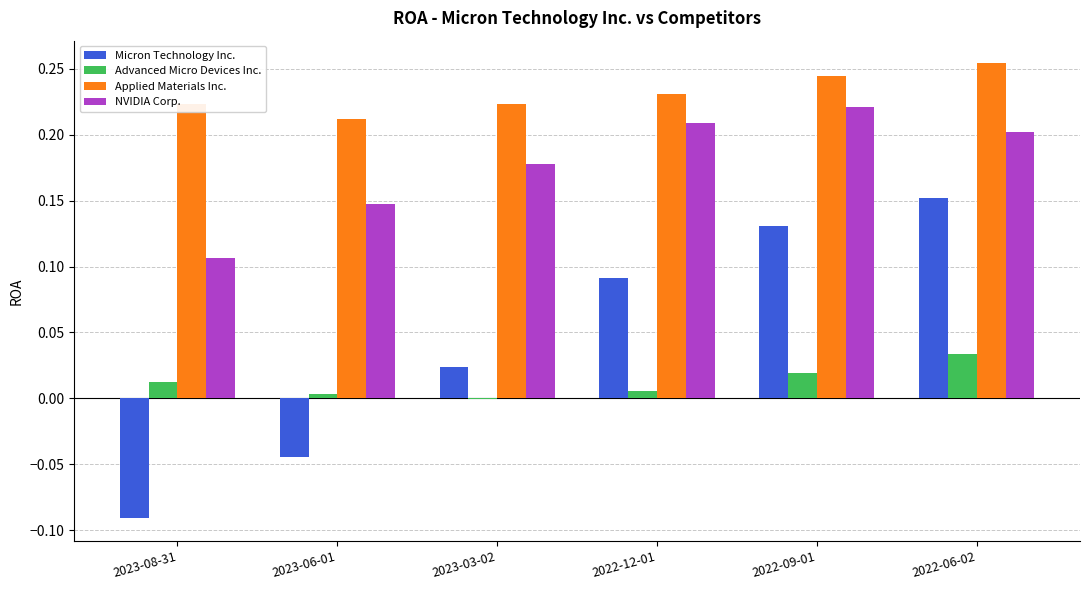

The Advanced Micro Devices Inc. series shows 0.0 at 2022-09-01. True or false?

True